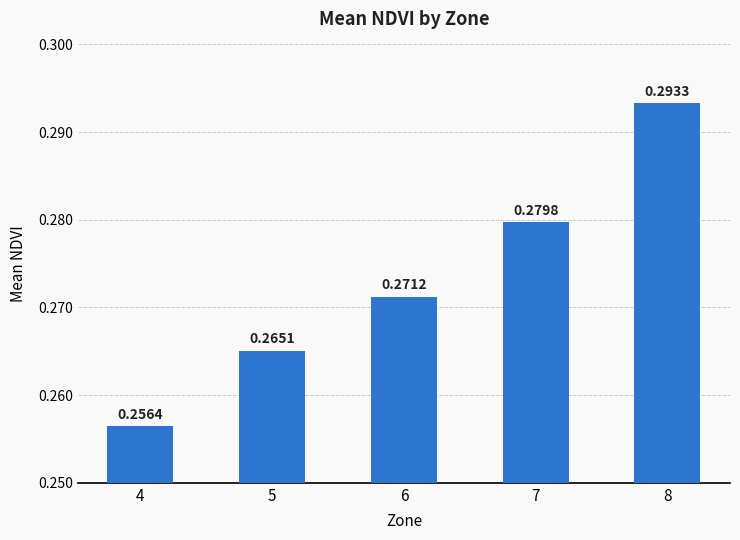

List the labels in order of value, smallest first.

4, 5, 6, 7, 8